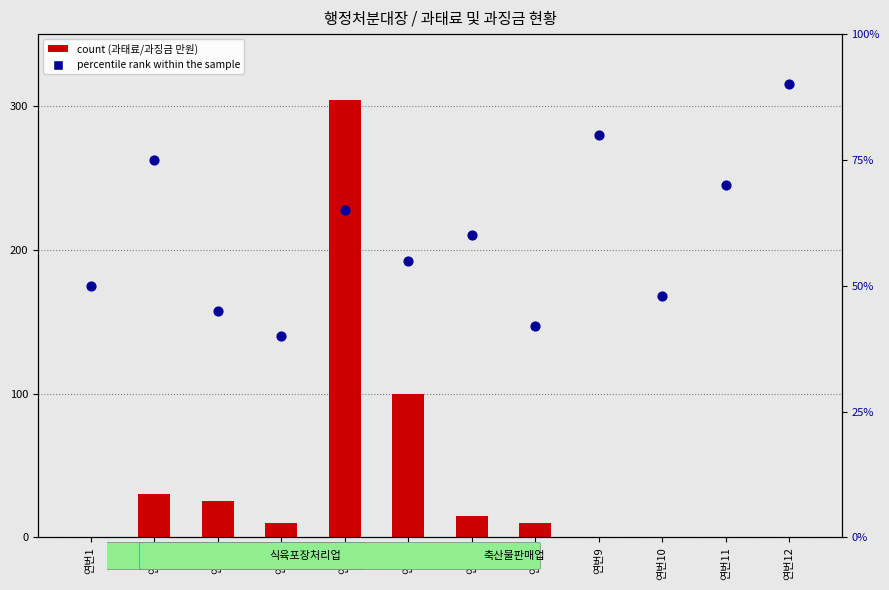

Which series contains the highest Y value?

count(과태료/과징금 만원)